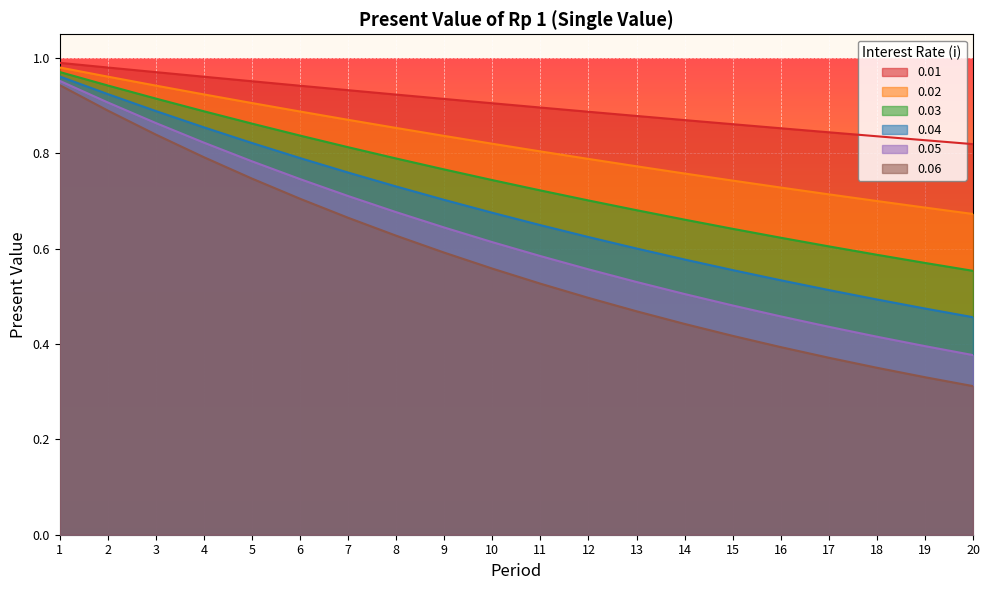

At which category does the chart reach its peak across all series?

1